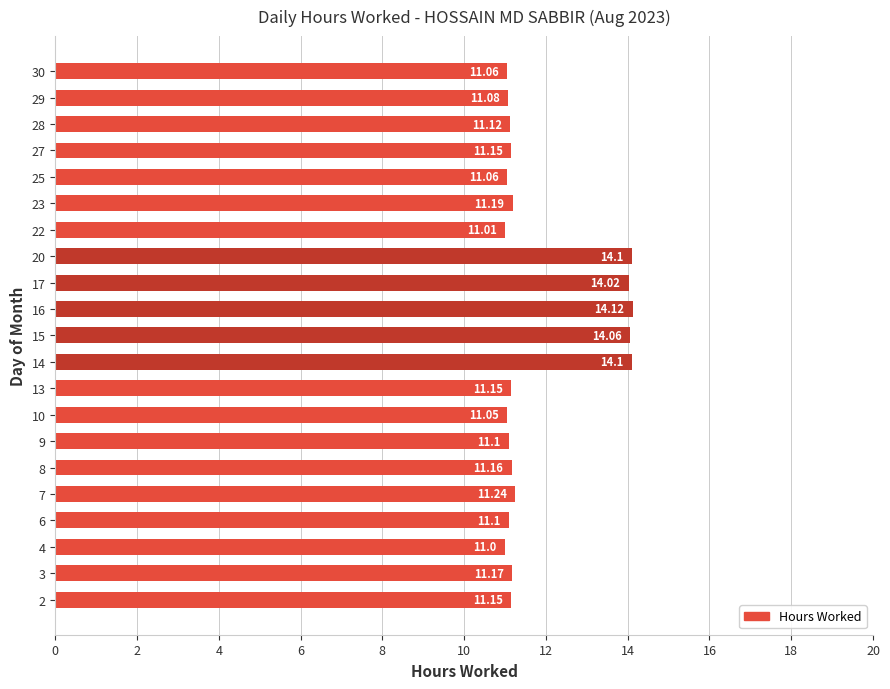

What is the difference between the values at 16 and 30?

3.1